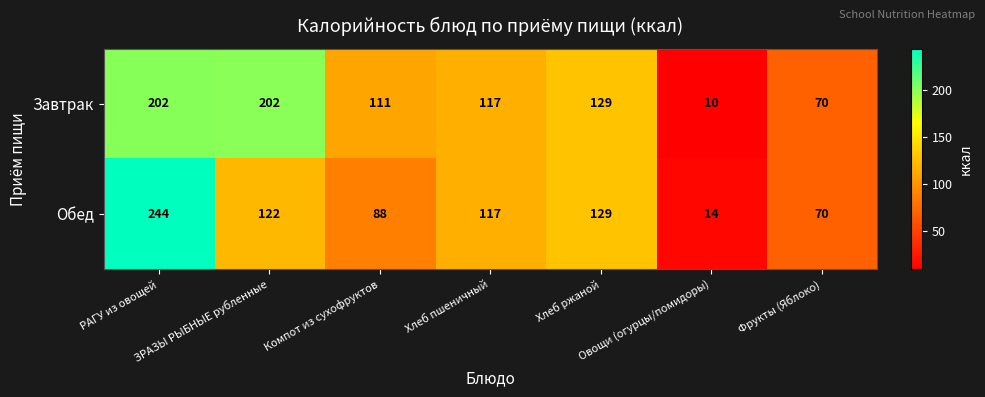

Which series has the largest range (max minus min)?

Обед